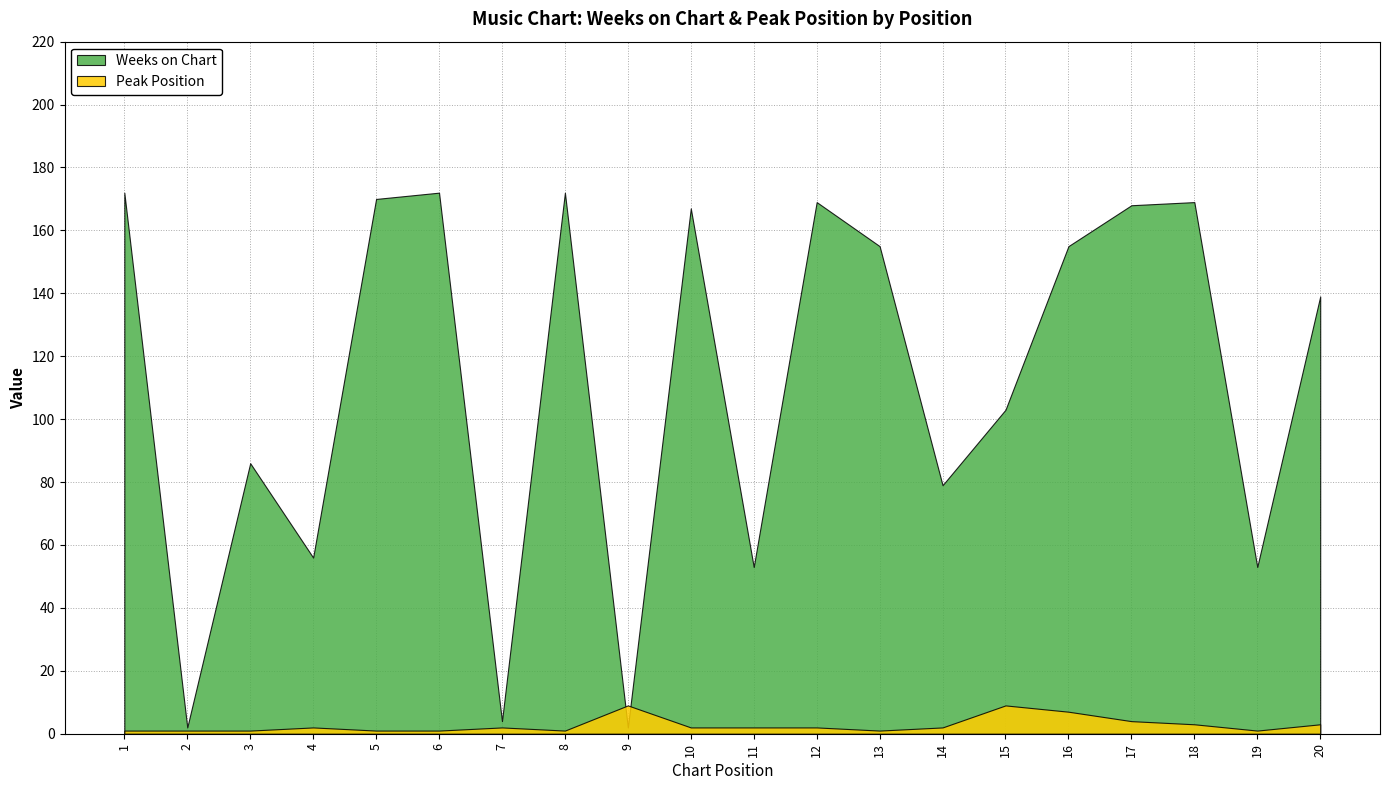

True or false: Peak Position has a value of 12 at 9.

False